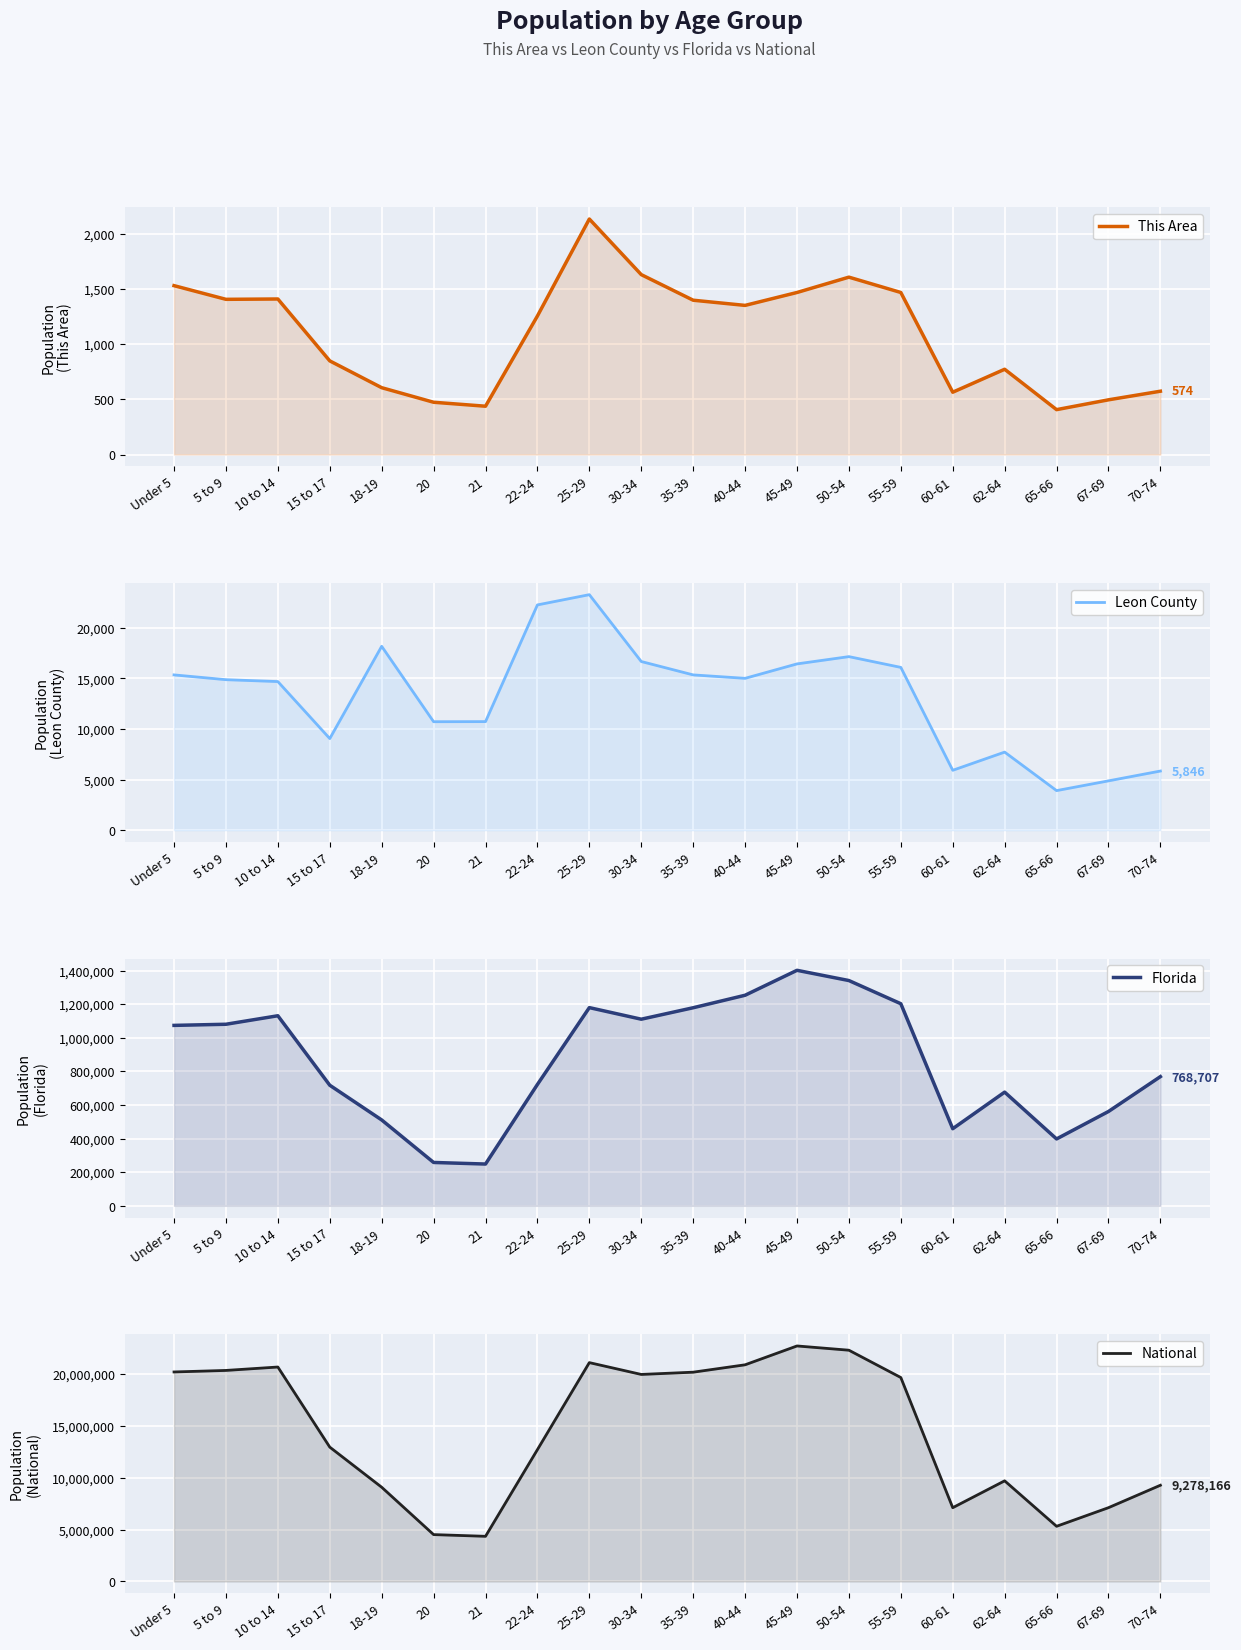

Reading right to left, what are all the values shown in this chart?

This Area: 70-74=574	67-69=496	65-66=407	62-64=773	60-61=565	55-59=1469	50-54=1608	45-49=1469	40-44=1352	35-39=1399	30-34=1631	25-29=2135	22-24=1256	21=438	20=474	18-19=606	15 to 17=849	10 to 14=1410	5 to 9=1407	Under 5=1531
Leon County: 70-74=5846	67-69=4875	65-66=3912	62-64=7718	60-61=5920	55-59=16092	50-54=17156	45-49=16437	40-44=15010	35-39=15350	30-34=16673	25-29=23281	22-24=22268	21=10732	20=10722	18-19=18175	15 to 17=9056	10 to 14=14690	5 to 9=14877	Under 5=15350
Florida: 70-74=768707	67-69=561316	65-66=397917	62-64=676499	60-61=458751	55-59=1202418	50-54=1340291	45-49=1401202	40-44=1252787	35-39=1178467	30-34=1110318	25-29=1179227	22-24=722126	21=248602	20=258030	18-19=510899	15 to 17=717483	10 to 14=1130847	5 to 9=1080255	Under 5=1073506
National: 70-74=9278166	67-69=7115361	65-66=5319902	62-64=9704197	60-61=7113727	55-59=19664805	50-54=22298125	45-49=22708591	40-44=20890964	35-39=20179642	30-34=19962099	25-29=21101849	22-24=12712576	21=4354294	20=4519129	18-19=9086089	15 to 17=12954254	10 to 14=20677194	5 to 9=20348657	Under 5=20201362